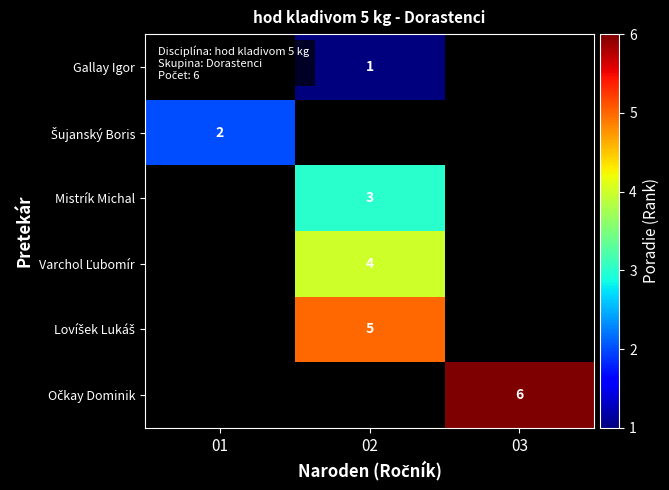

The value of Varchol Ľubomír at 01 is 3. True or false?

False